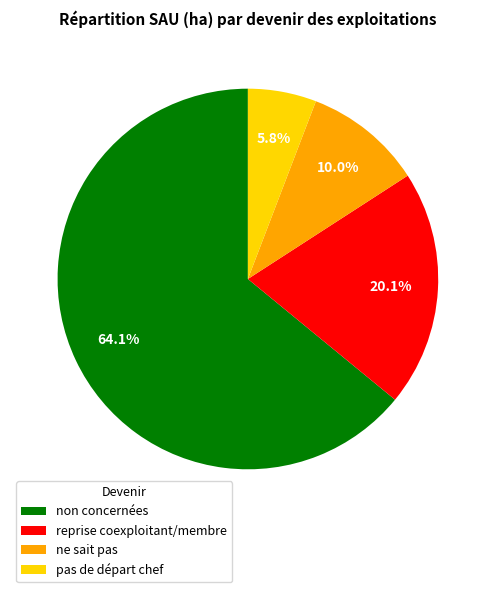

To the nearest percent, what percentage of the pie is pas de départ chef?

6%